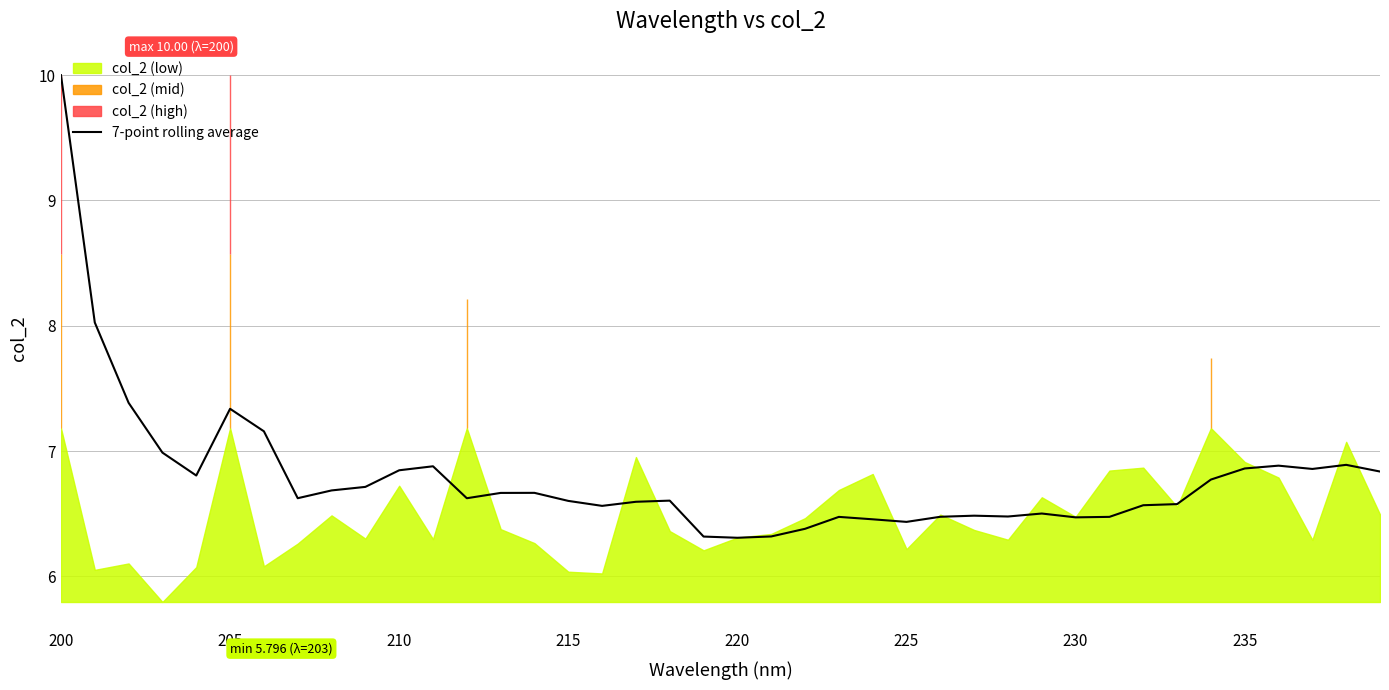

True or false: 7-point rolling average has a value of 6.5 at 230.

True